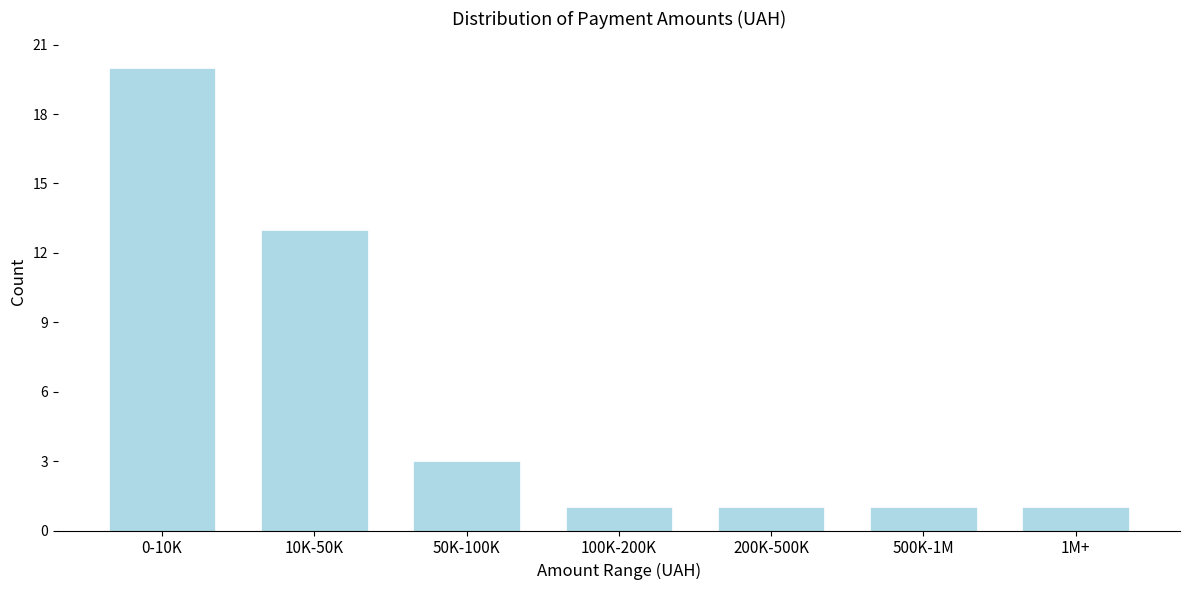

Reading right to left, list all the values displayed in this chart.

1M+=1	500K-1M=1	200K-500K=1	100K-200K=1	50K-100K=3	10K-50K=13	0-10K=20